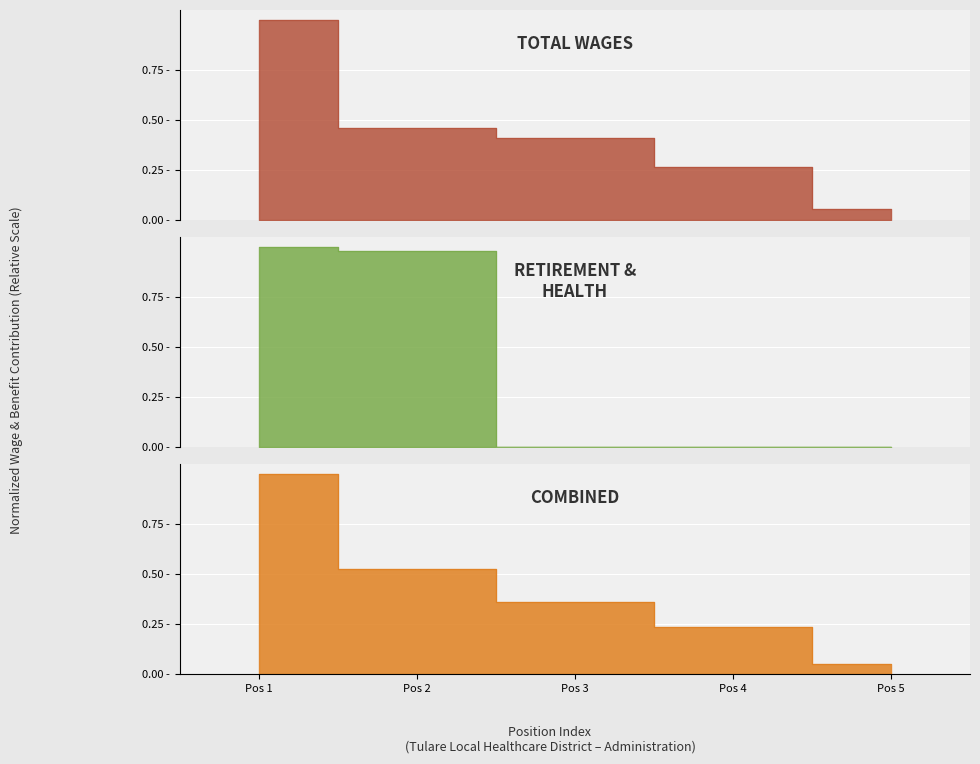

How many values in the retirement_health series exceed 0?

2